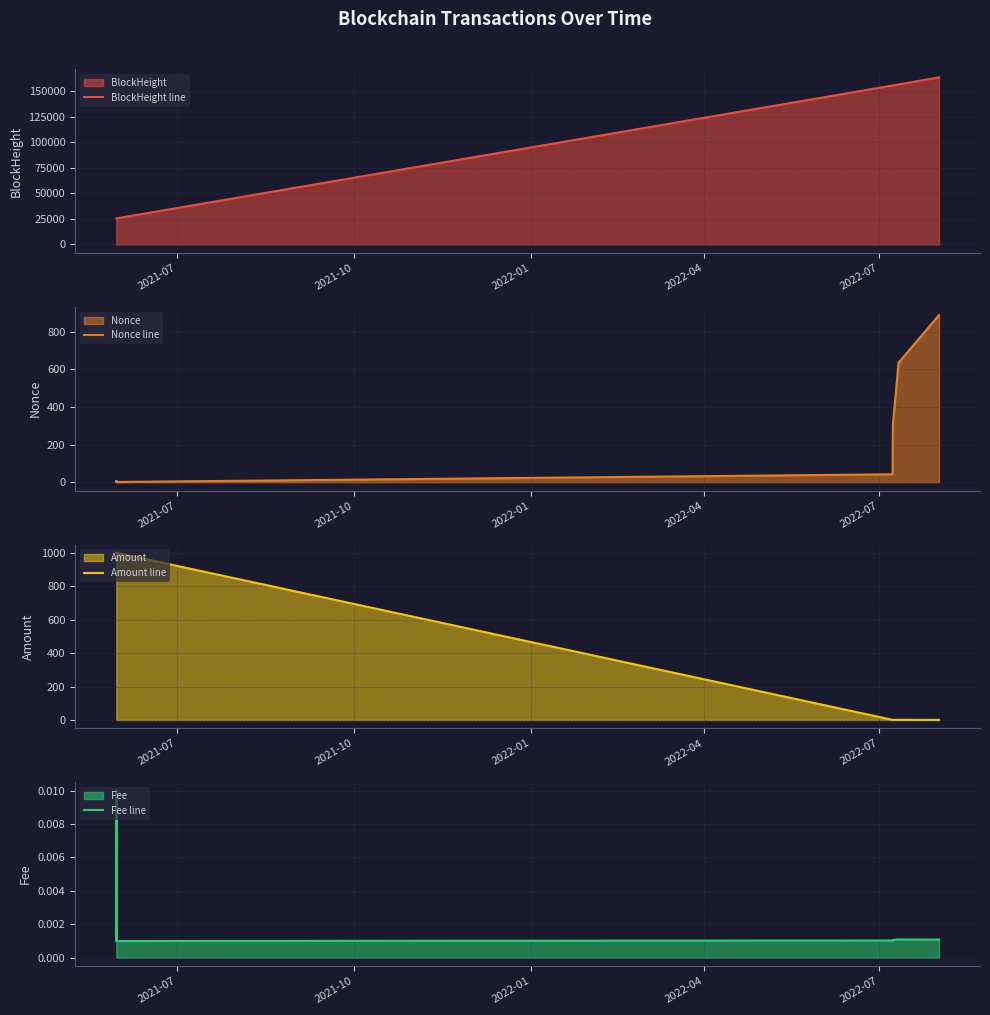

What is the lowest value of the BlockHeight line series?

25479